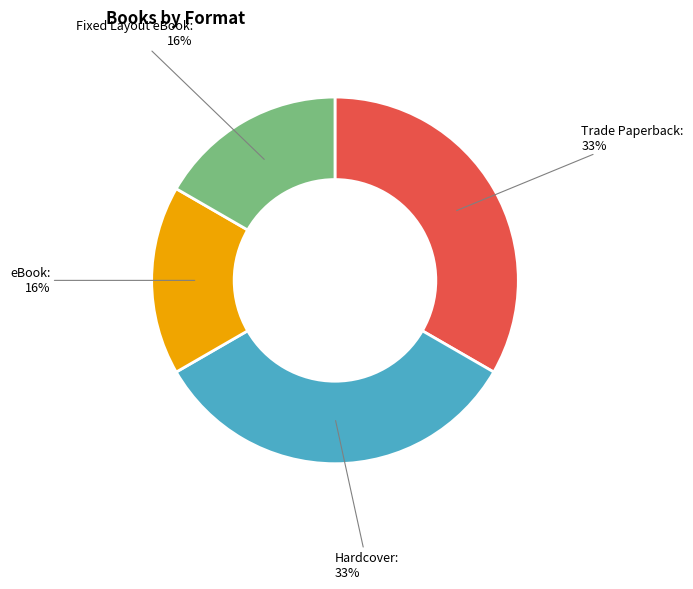

What percentage is the Fixed Layout eBook slice, to the nearest percent?

17%